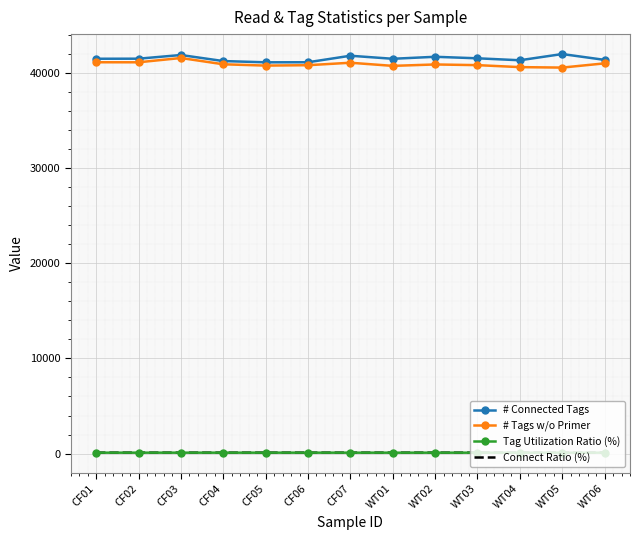

What is the minimum value for # Tags w/o Primer?

40528.0